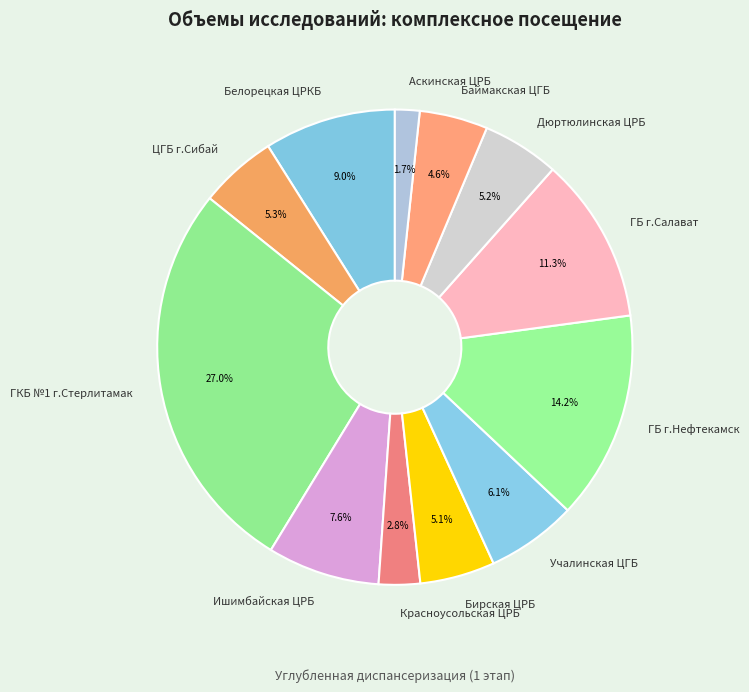

What is the ratio of the value at ГКБ №1 г.Стерлитамак to the value at ГБ г.Нефтекамск?

1.9